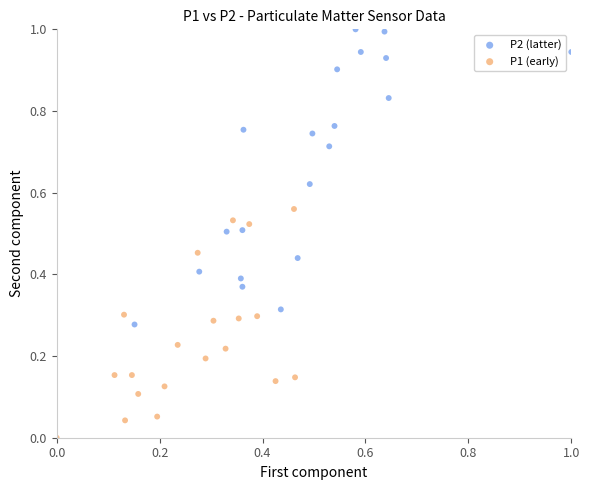

Which series contains the lowest Y value?

P1 (early)